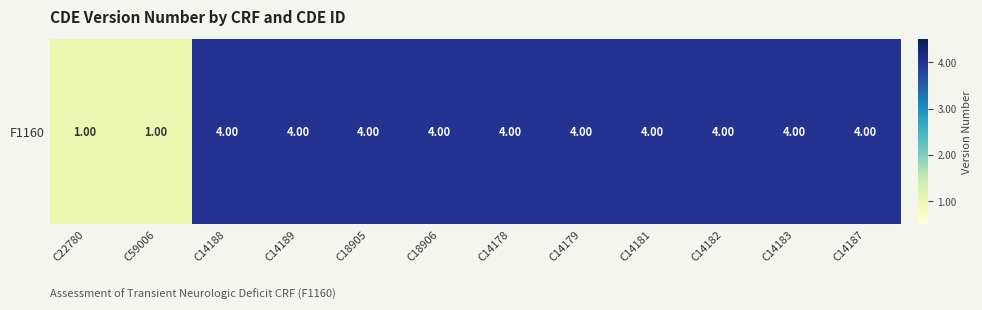

Which category has the lowest value across all series?

C22780